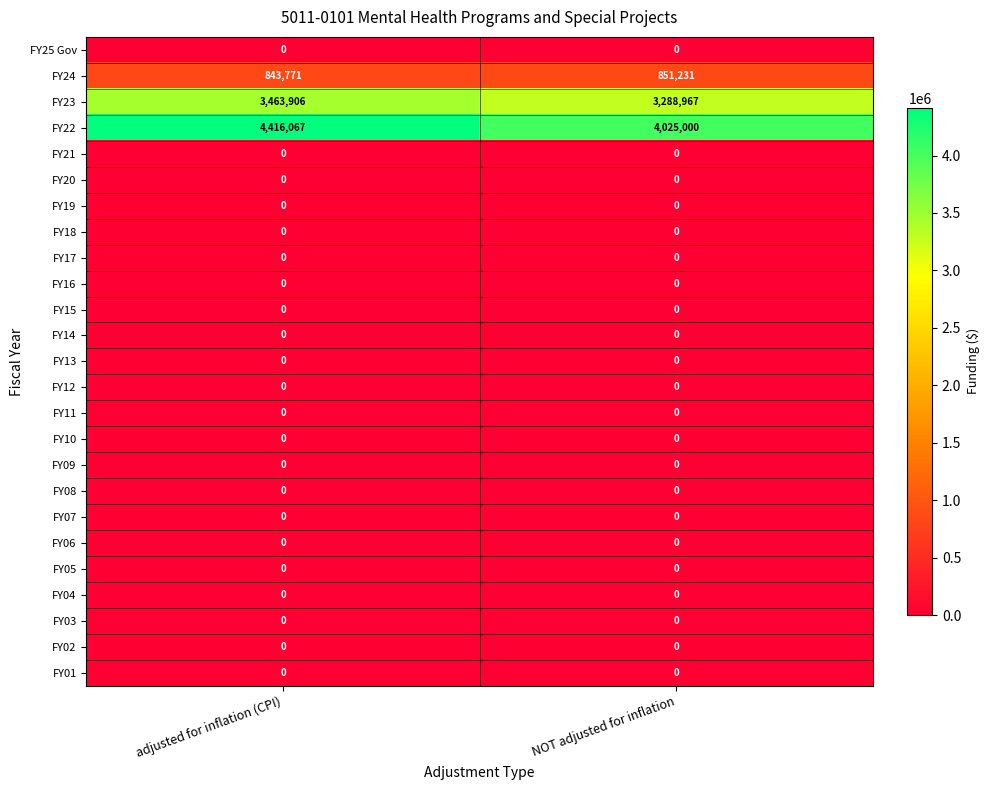

At which category is the sum across all series the highest?

adjusted for inflation (CPI)